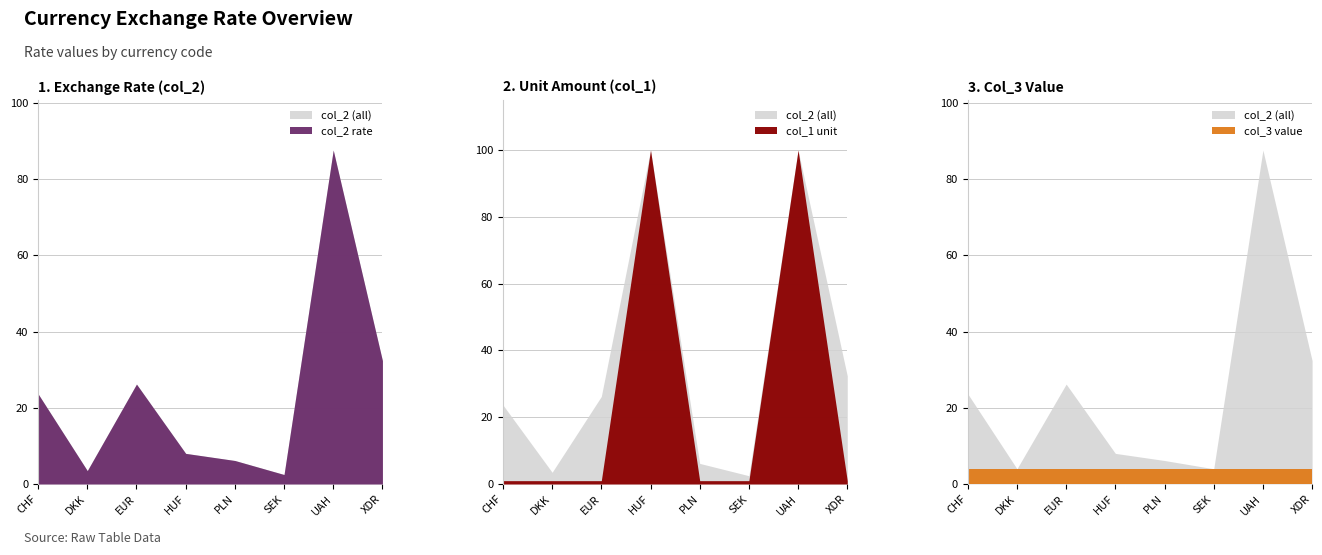

Reading right to left, what are all the values shown in this chart?

col_2: XDR=32.4	UAH=87.7	SEK=2.5	PLN=6.2	HUF=8.0	EUR=26.2	DKK=3.5	CHF=23.7
col_1: XDR=1.0	UAH=100.0	SEK=1.0	PLN=1.0	HUF=100.0	EUR=1.0	DKK=1.0	CHF=1.0
col_3: XDR=4.0	UAH=4.0	SEK=4.0	PLN=4.0	HUF=4.0	EUR=4.0	DKK=4.0	CHF=4.0